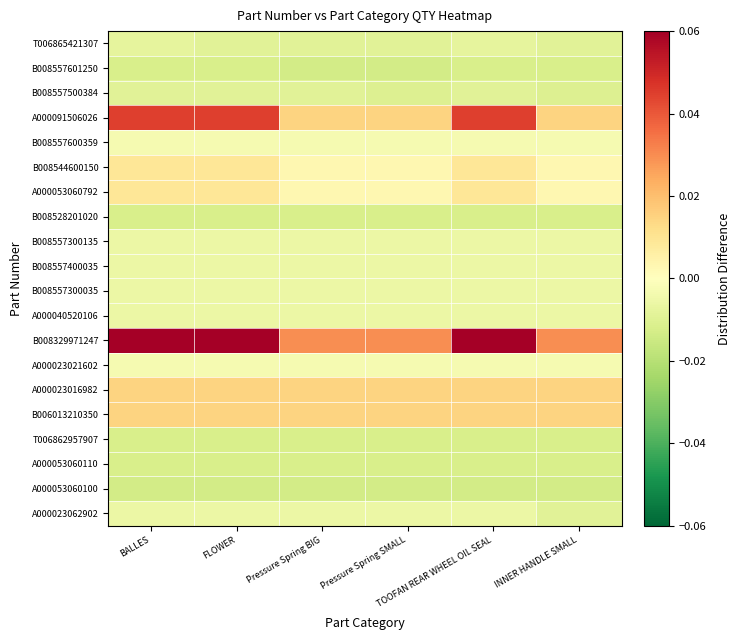

Rank the series by their maximum value, from highest to lowest.

B008329971247, A000091506026, A000023016982, B006013210350, B008544600150, A000053060792, B008557600359, A000023021602, B008557300135, B008557400035, B008557300035, A000040520106, A000023062902, T006865421307, B008557500384, B008557601250, B008528201020, T006862957907, A000053060110, A000053060100